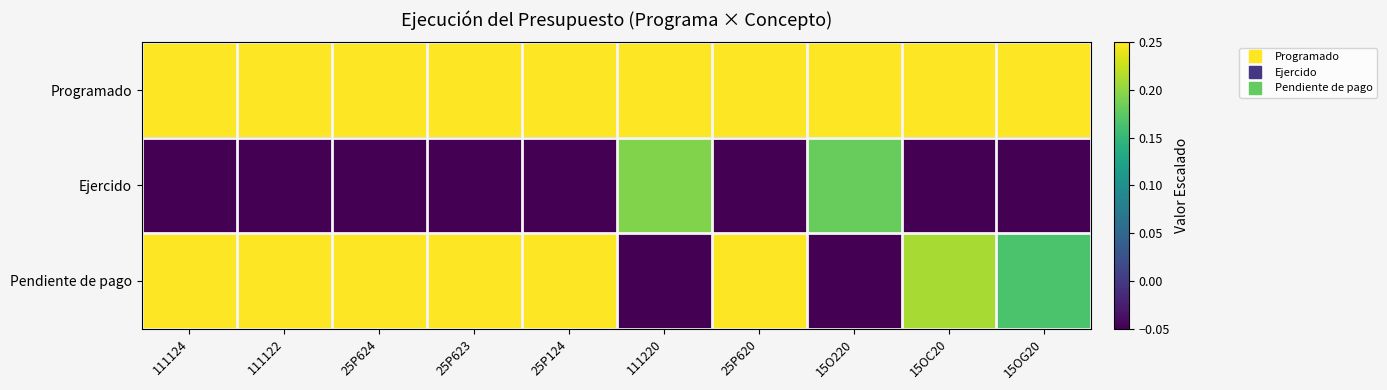

At which category is the sum across all series the highest?

111124